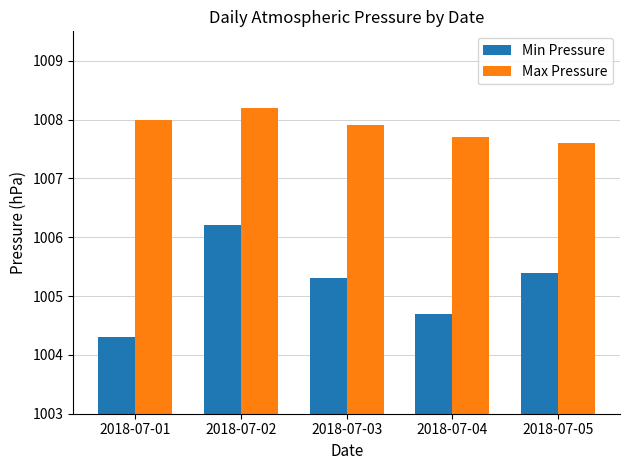

The value of Max Pressure at 2018-07-01 is 334.3. True or false?

False